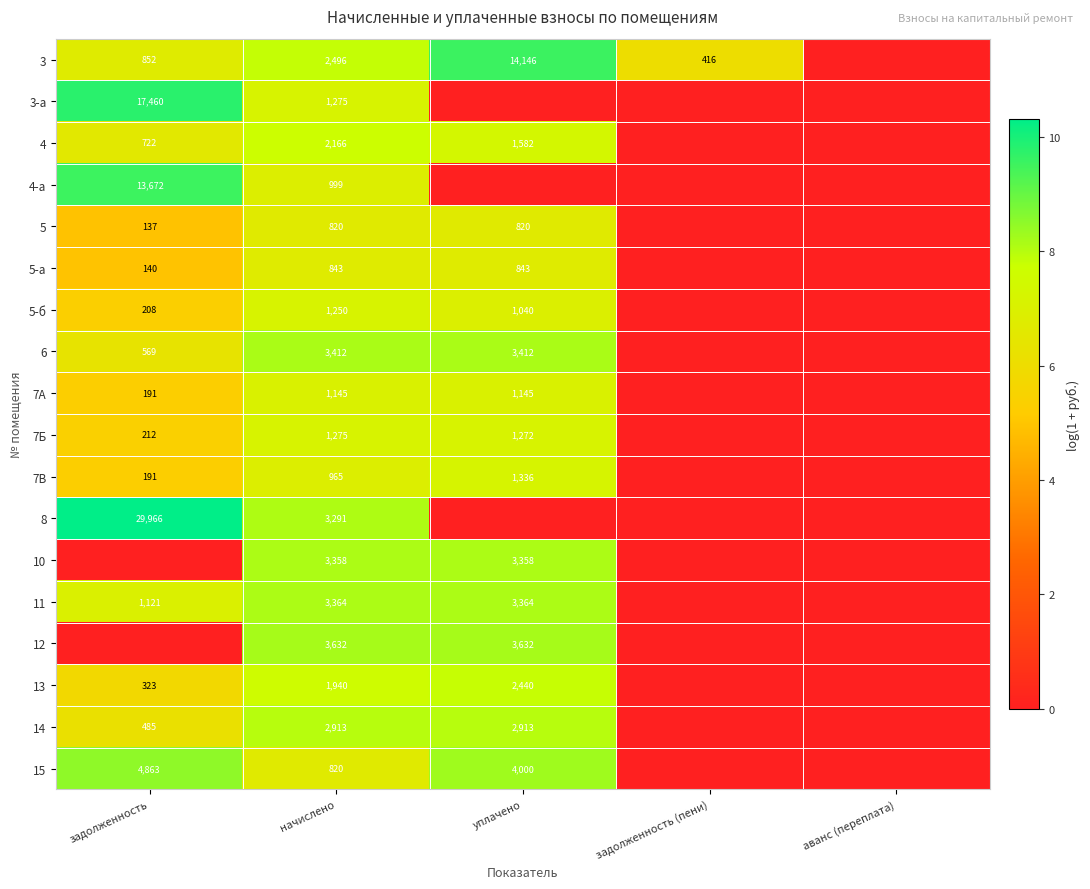

What is the difference between the highest and lowest values at начислено?

2812